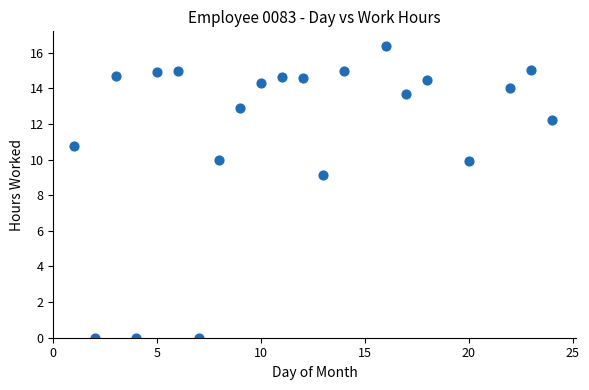

What is the range of Y values (max minus min)?

16.4